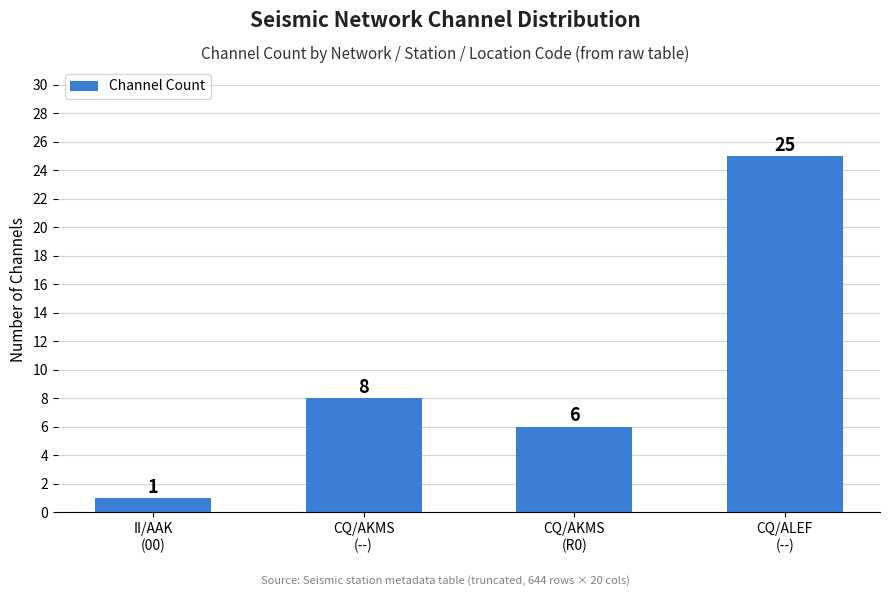

At which category does the chart reach its peak across all series?

CQ/ALEF
(--)